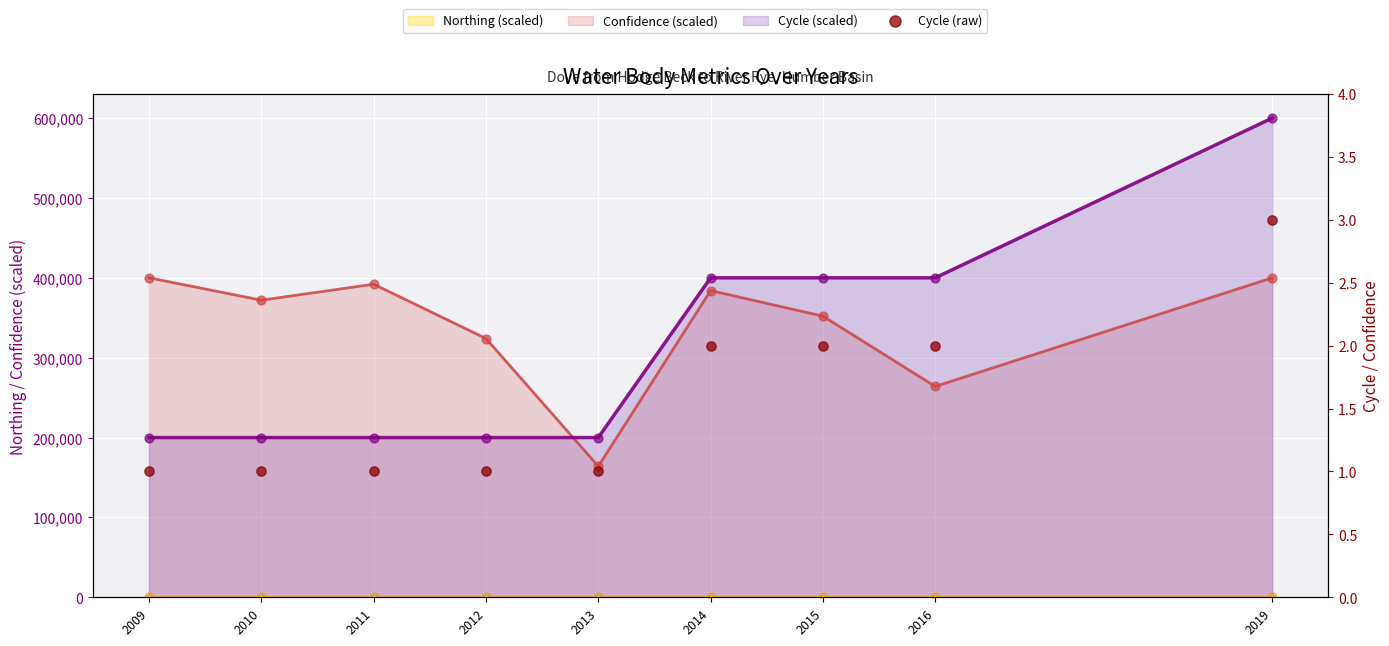

Which has a higher value, 2009 or 2012?

2009